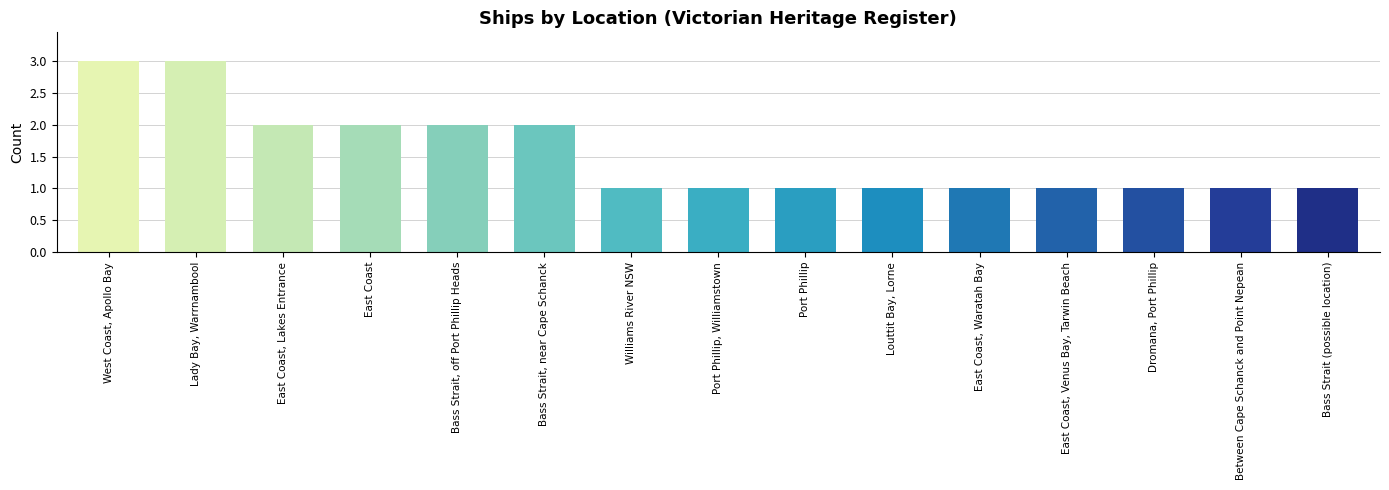

What is the label of the 2nd bar from the right?

Between Cape Schanck and Point Nepean